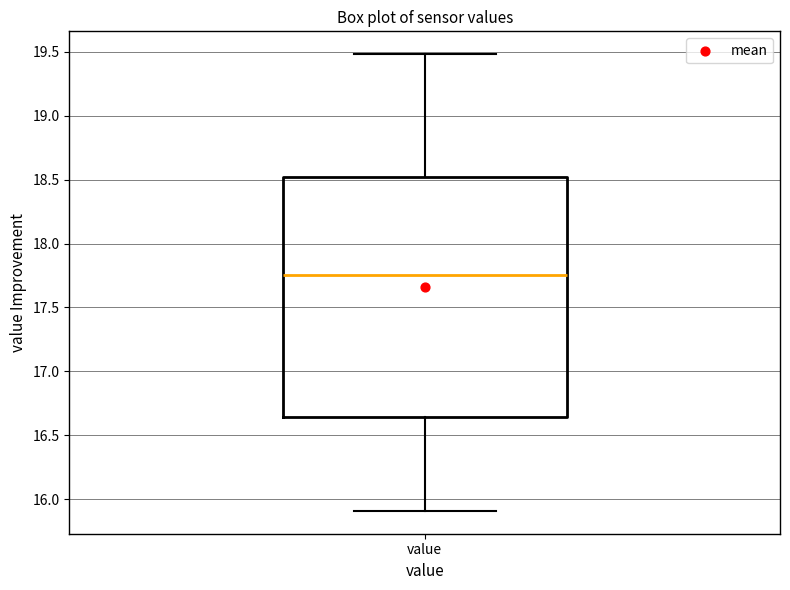

Read this box plot against the y-axis: the position of the median line, the range covered by the box, and the ends of both whiskers. The values are not printed on the chart, so give them approximately, as read against the axis.

median 17.75, box 16.65 to 18.50, whiskers 15.90 to 19.50